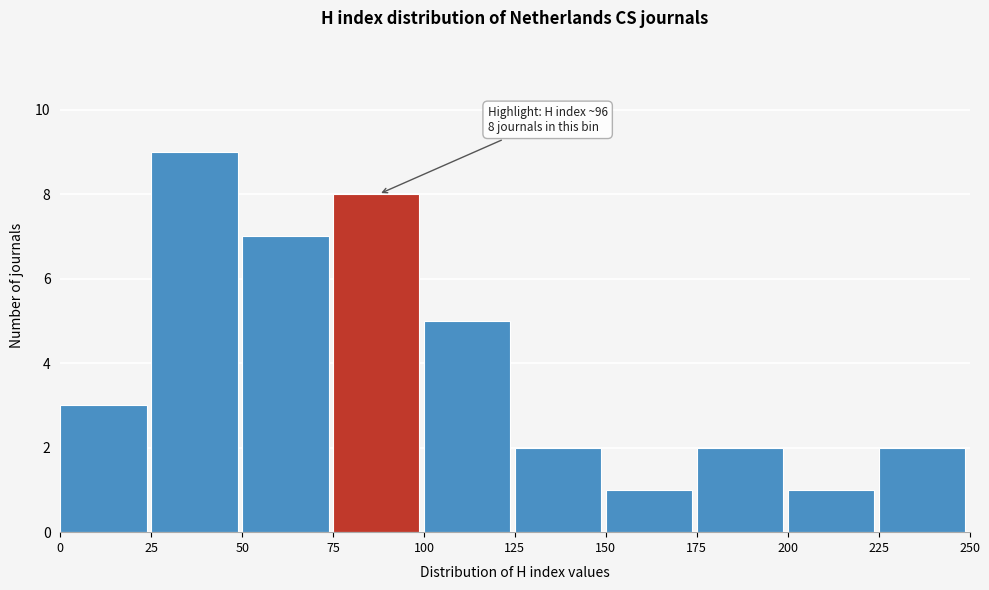

Over which range of the x-axis is the bar tallest?

25 to 50